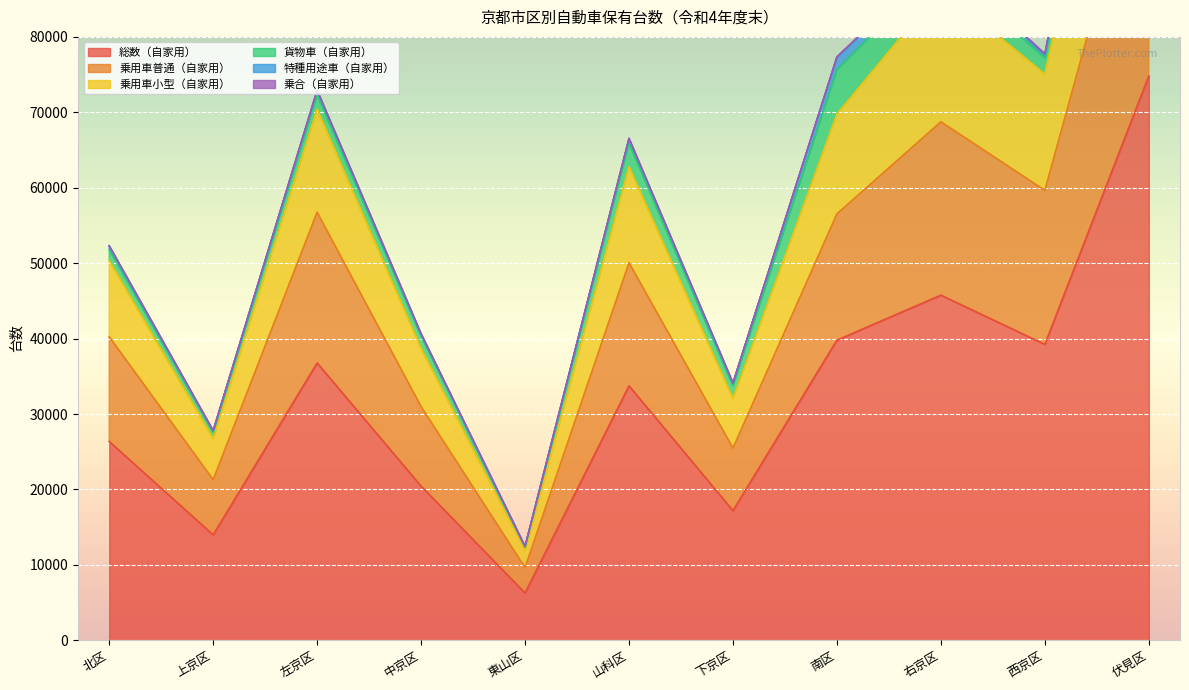

What is the highest value of the 総数（自家用） series?

74824